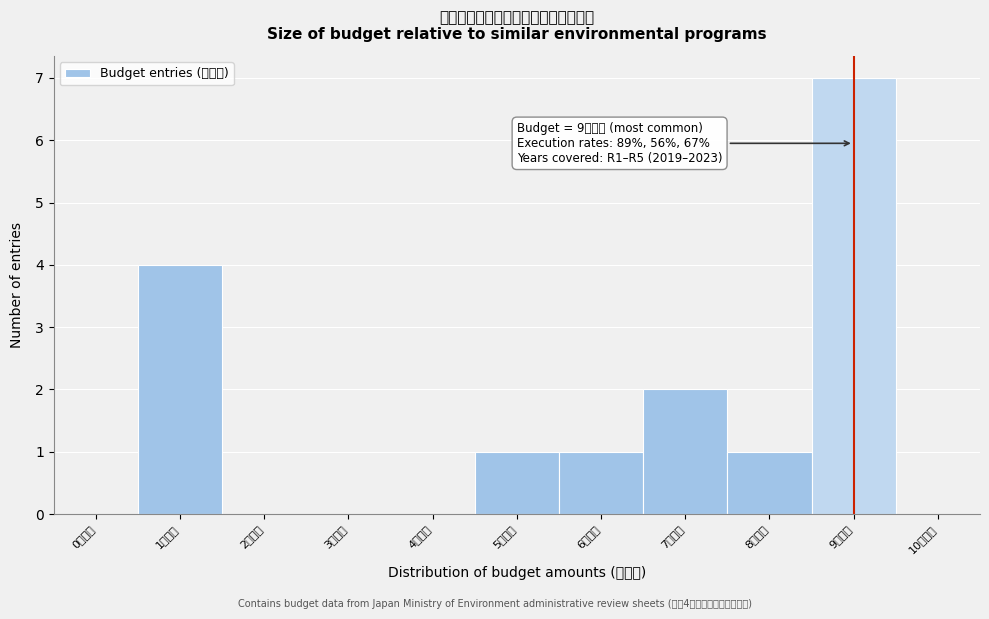

Reading left to right, extract all data points from this chart.

0百万円=0	1百万円=4	2百万円=0	3百万円=0	4百万円=0	5百万円=1	6百万円=1	7百万円=2	8百万円=1	9百万円=7	10百万円=0